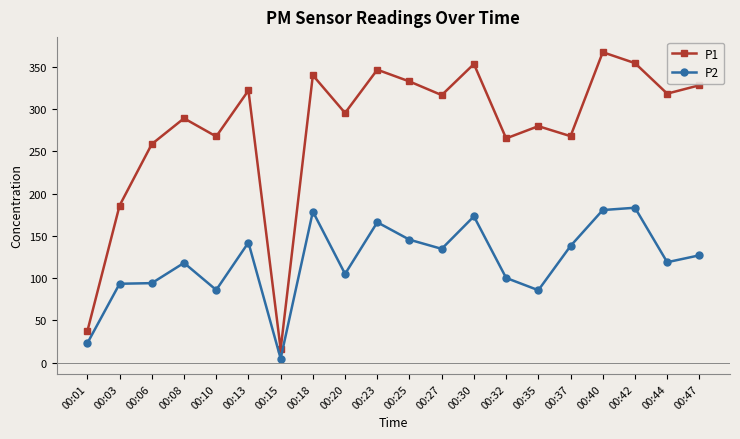

How many interior local valleys does the P1 series have?

7